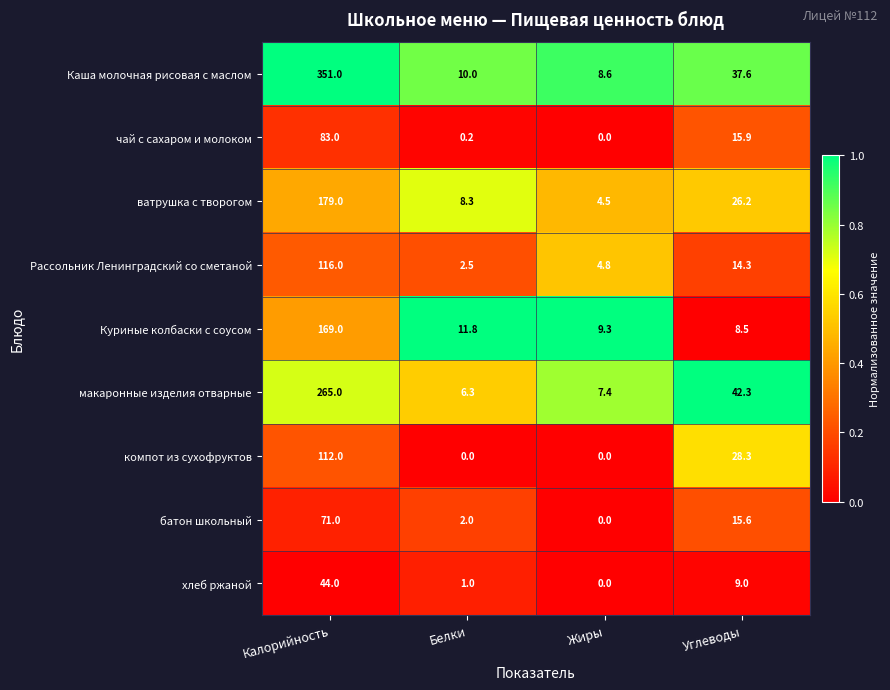

Which series changed the most between Калорийность and Белки?

Каша молочная рисовая с маслом